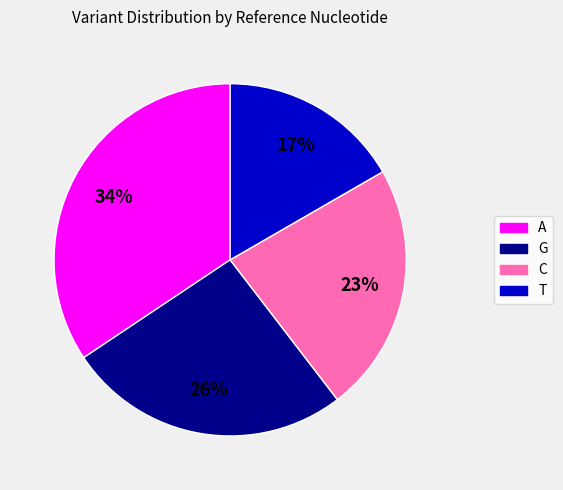

Rank the categories by value from highest to lowest.

A, G, C, T